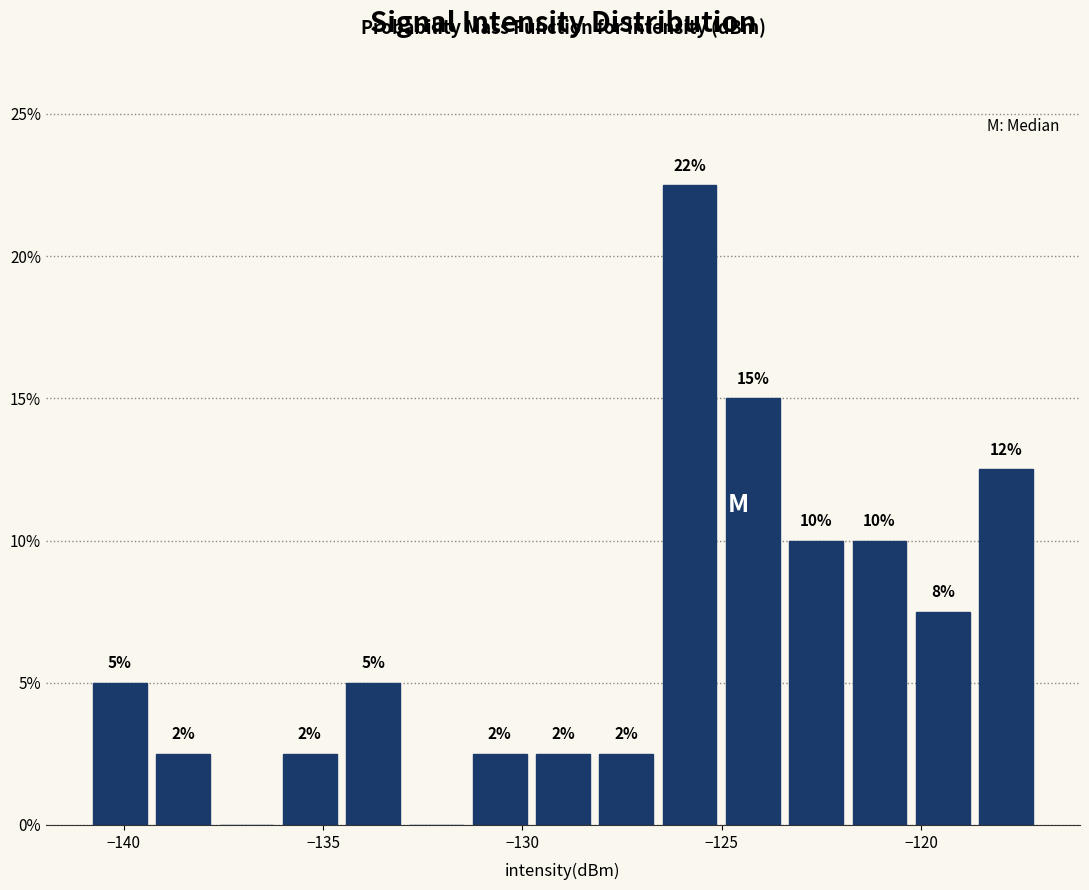

Around what value on the x-axis is the tallest bar? Give the approximate position of its centre, as read against the axis.

-126.0